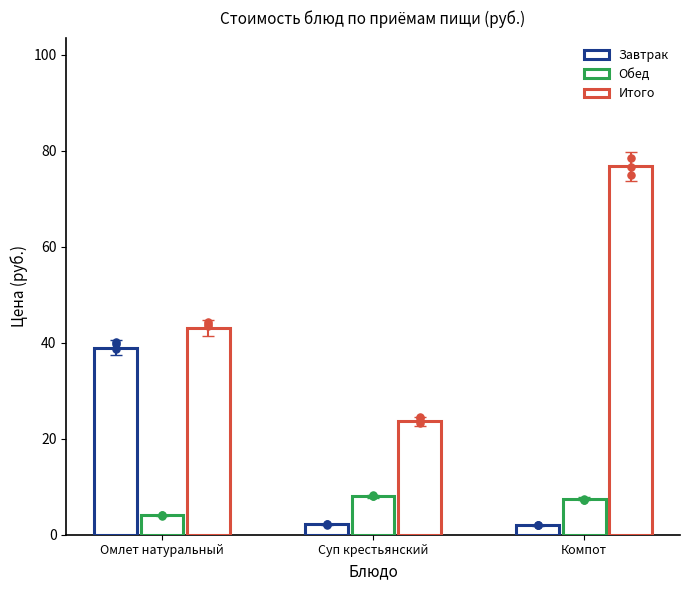

What are all the series names shown in the legend?

Завтрак, Обед, Итого